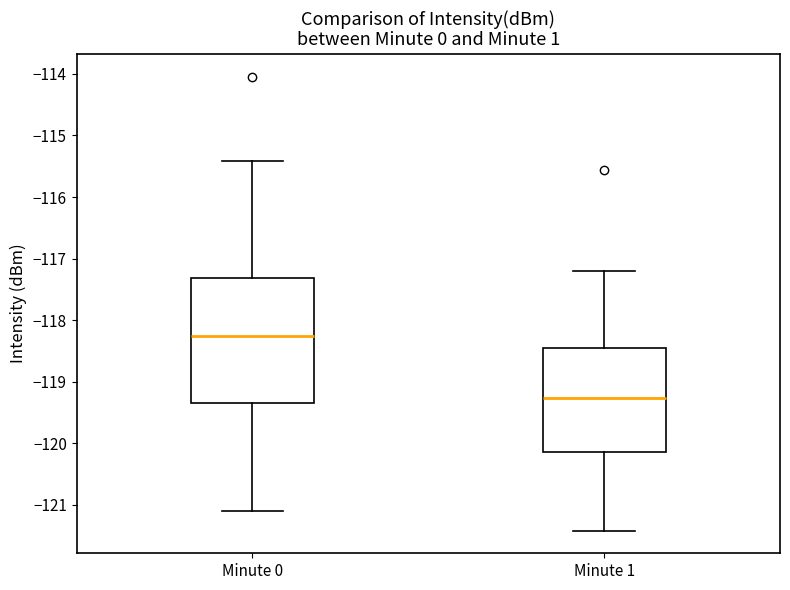

Where is the upper edge of the box for Minute 0 on the y-axis? The values are not printed on the chart, so give them approximately, as read against the axis.

-117.3